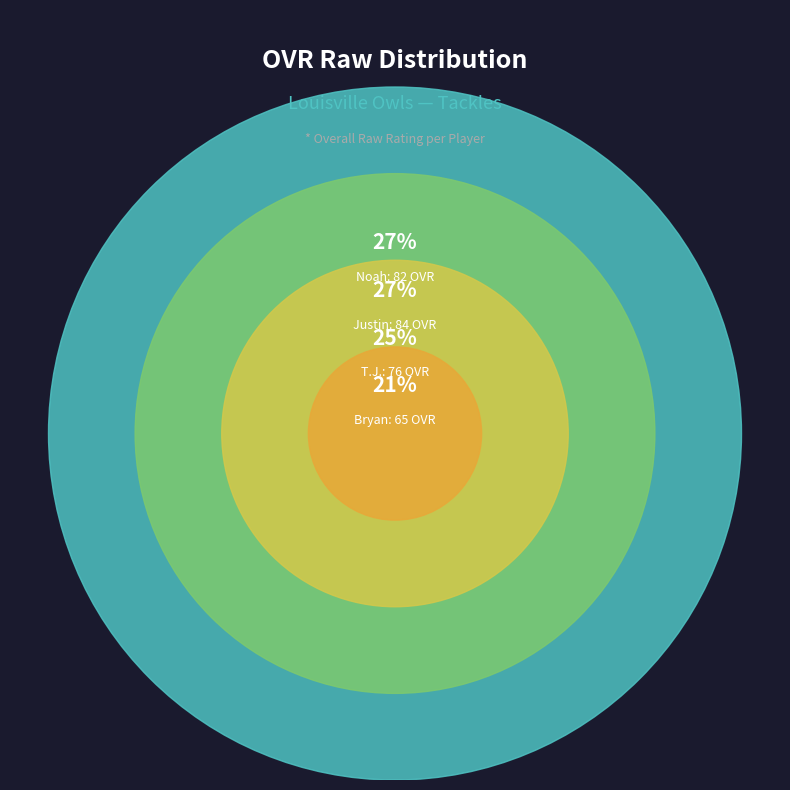

What is the change in value from Justin to Bryan?

-19